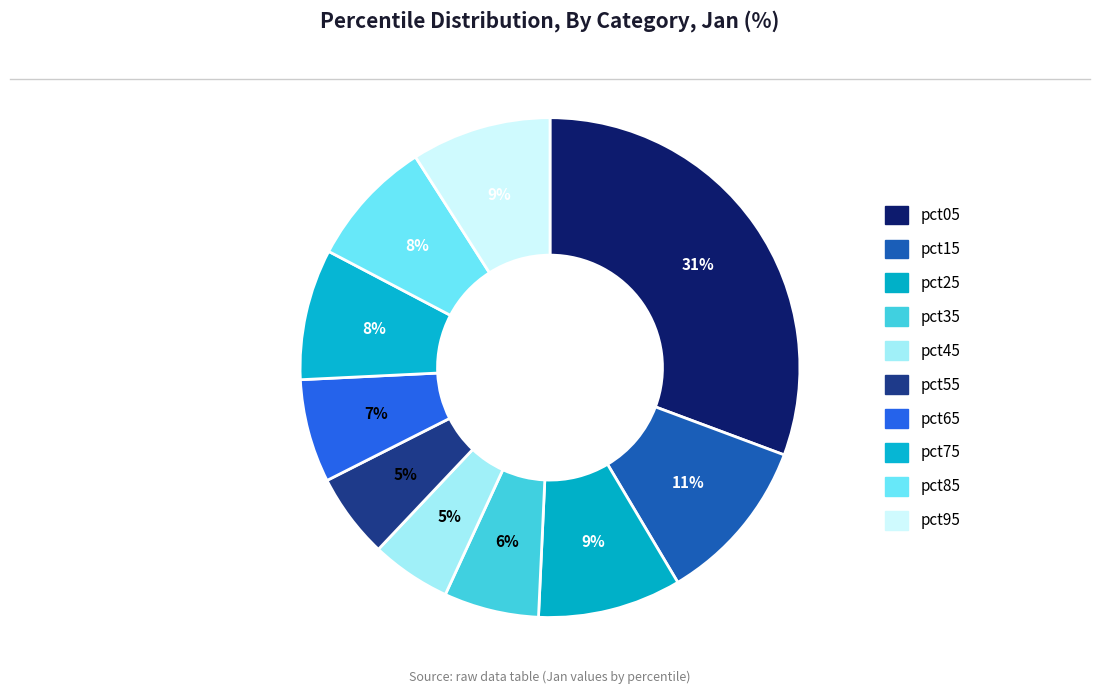

Is it true that pct25 is 9% of the pie?

True